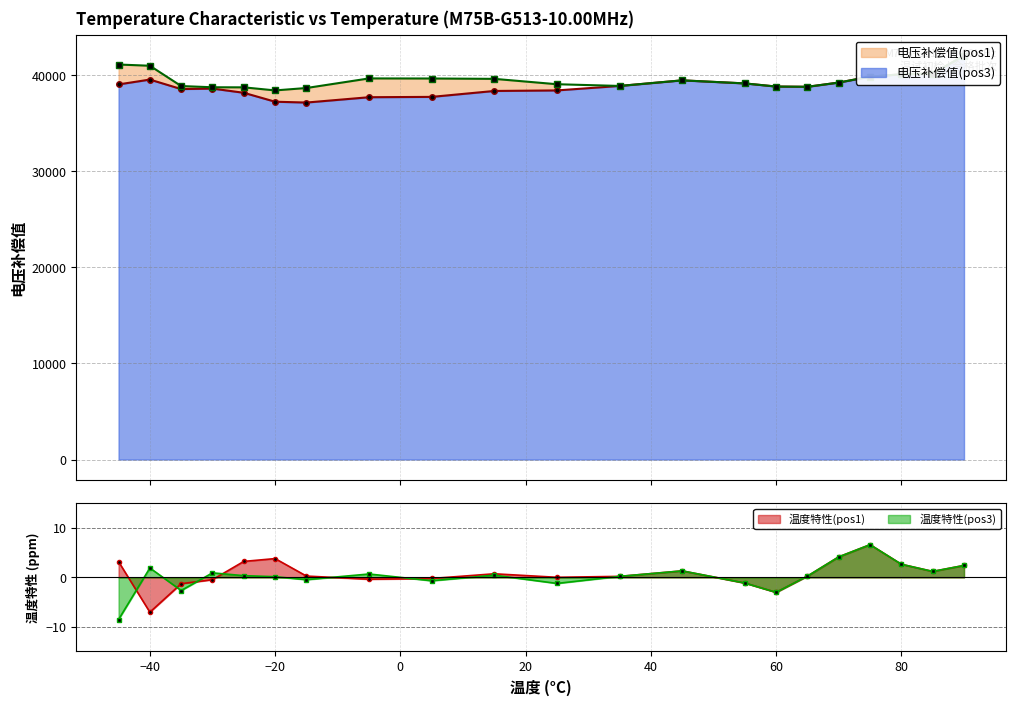

What is the total value across all series at -15?

75861.4